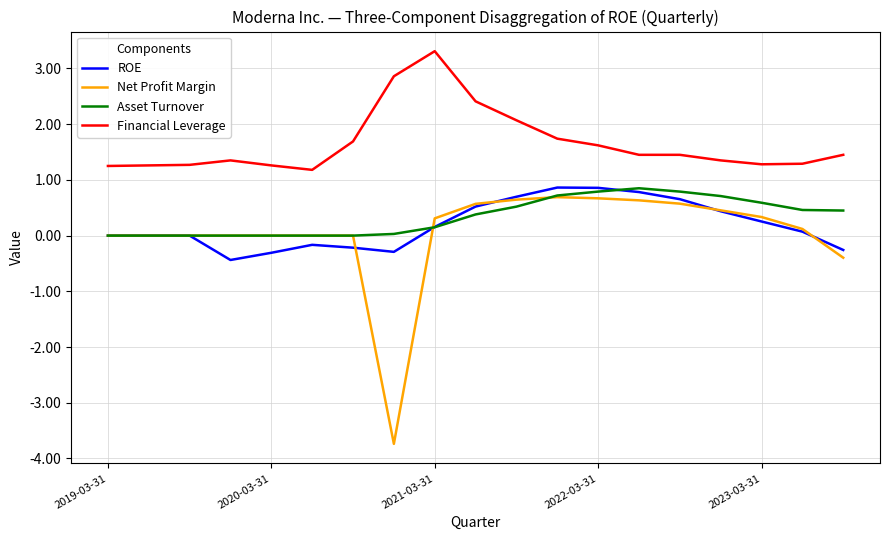

What is the greatest value displayed?

3.3